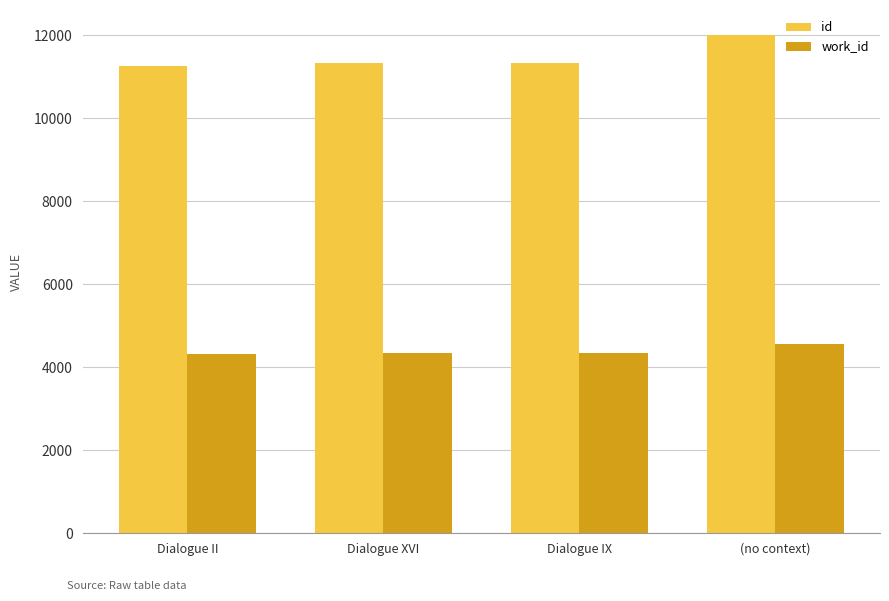

What is the lowest value of the work_id series?

4315